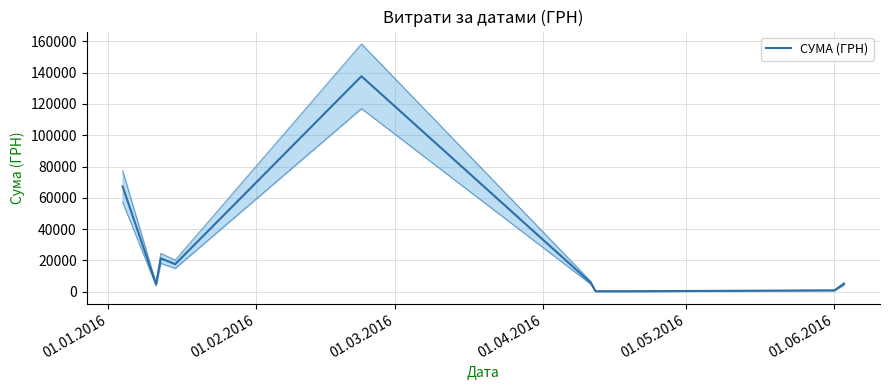

How many distinct data groups are displayed?

1